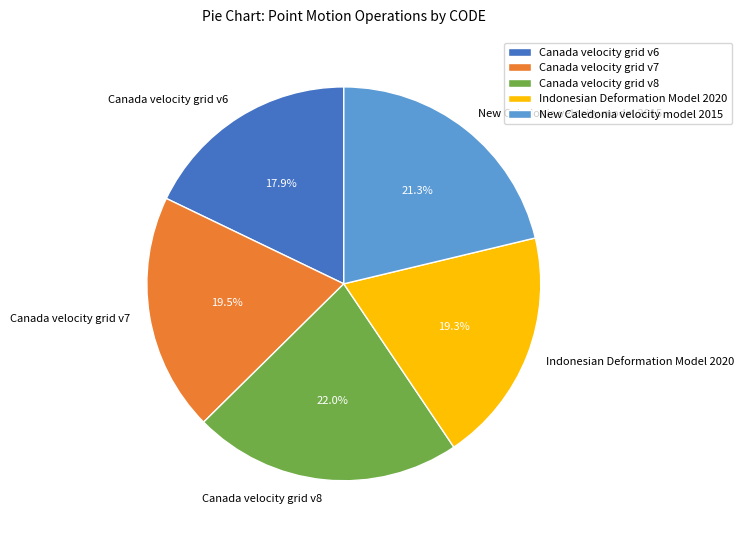

True or false: Indonesian Deformation Model 2020 accounts for 34% of the total.

False